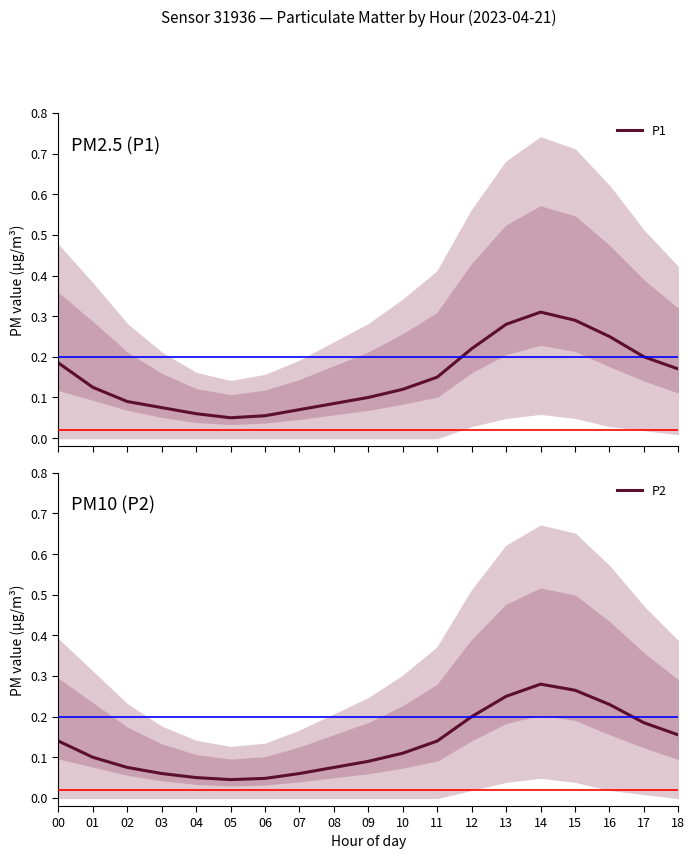

At which category does the chart reach its minimum across all series?

05